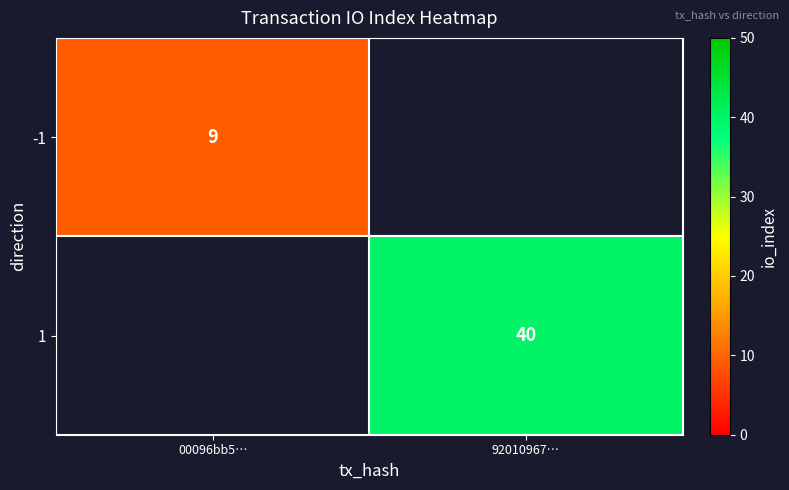

The -1 series shows 14 at 00096bb5…. True or false?

False